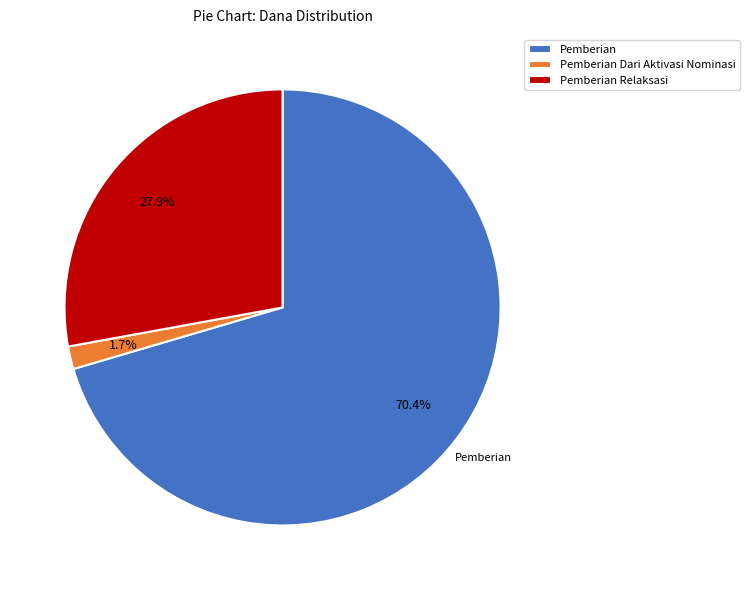

How many segments does this pie chart have?

3